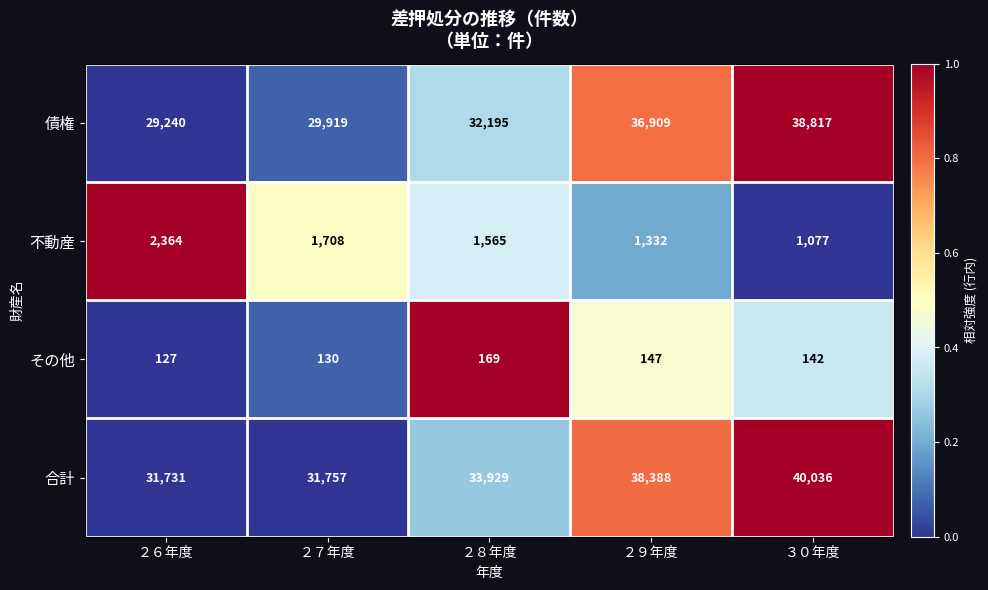

The value of 合計 at ２９年度 is 38388. True or false?

True